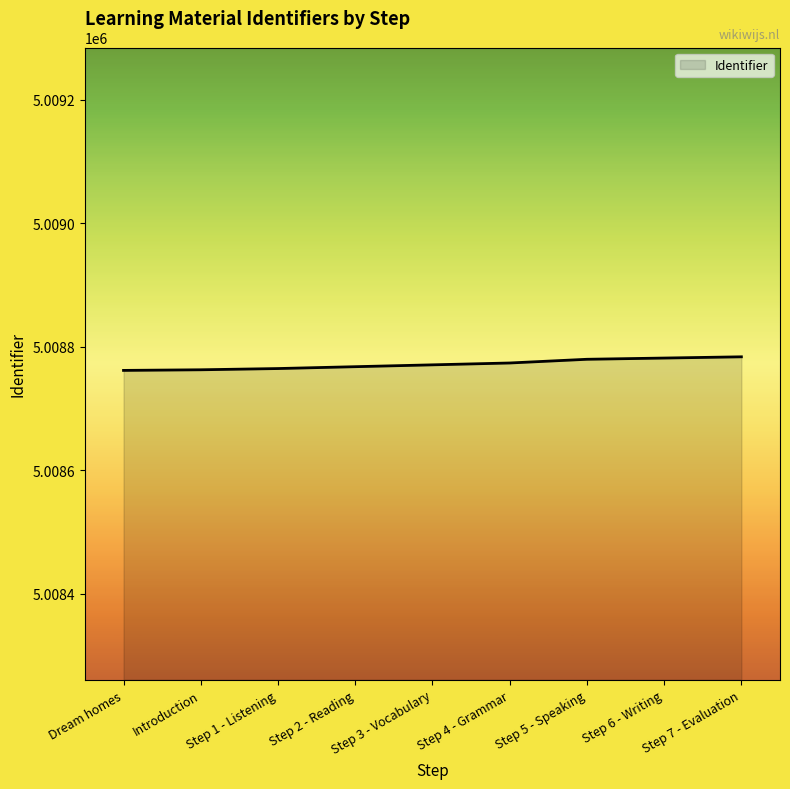

Does the chart have visible grid lines?

No